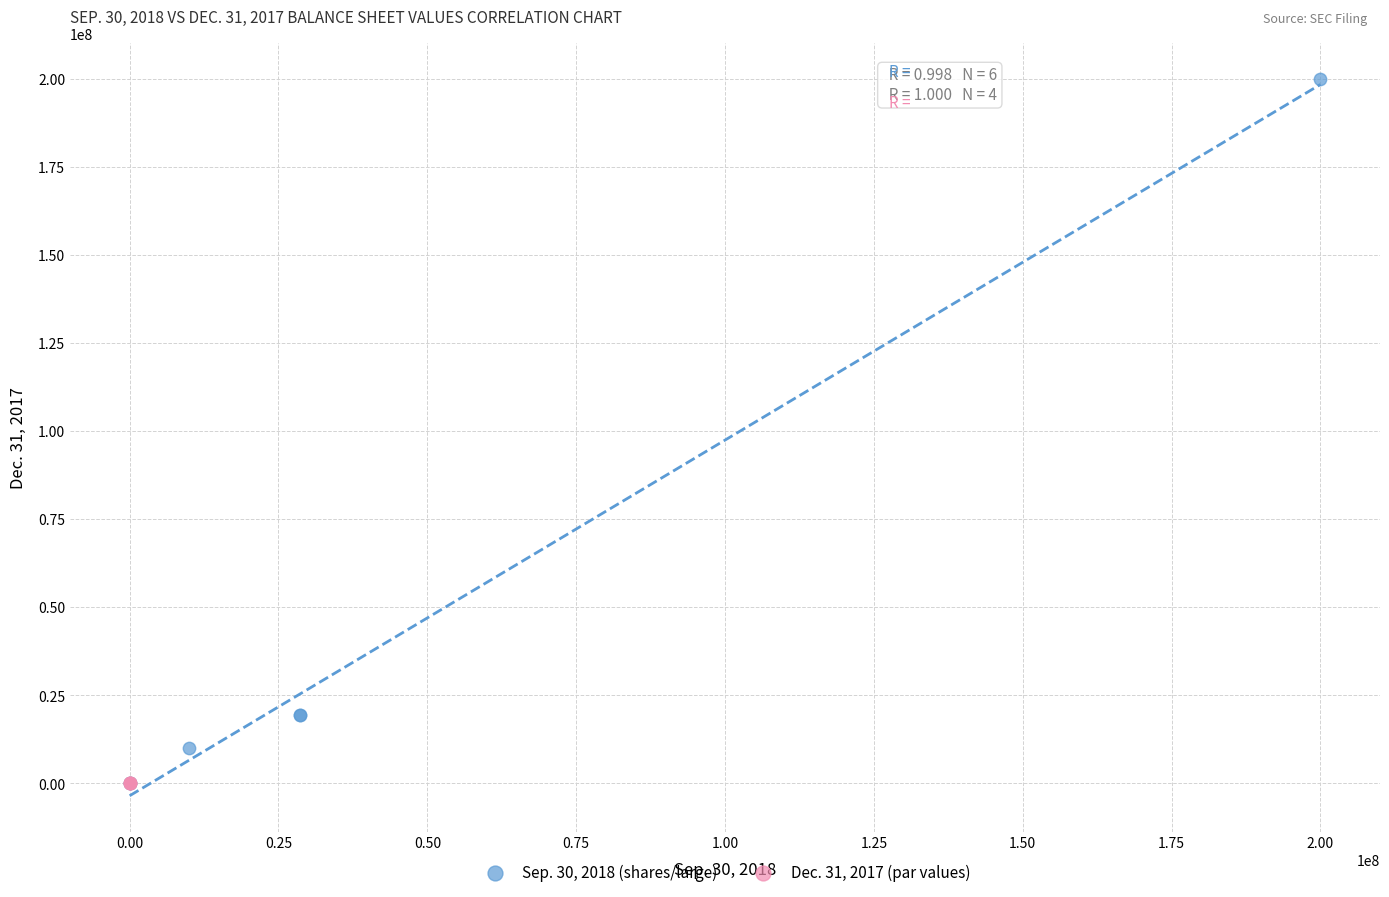

Which series has the widest spread of Y values?

Sep. 30, 2018 (shares/large)